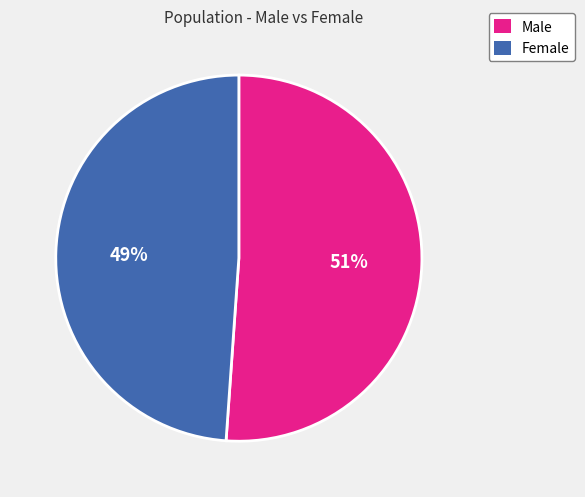

Between Male and Female, which is larger?

Male